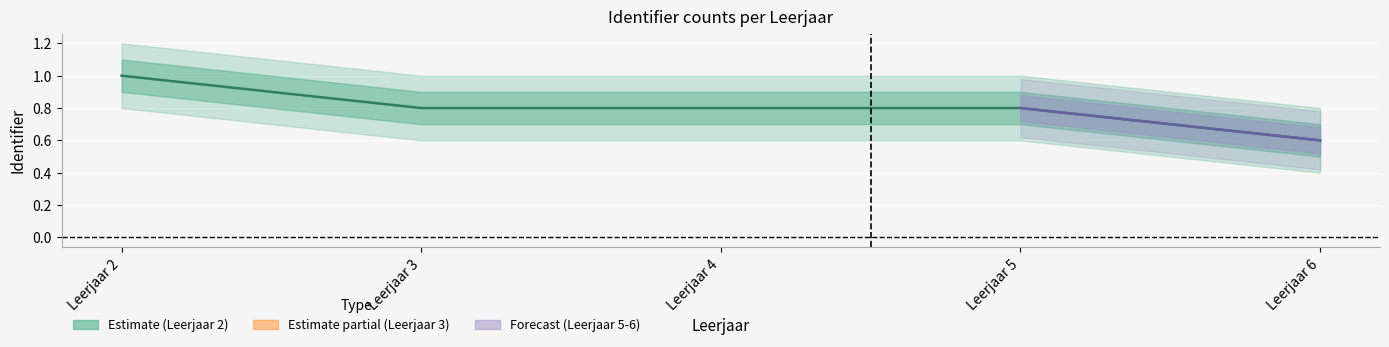

What is the difference between the values at Leerjaar 5 and Leerjaar 6?

0.2